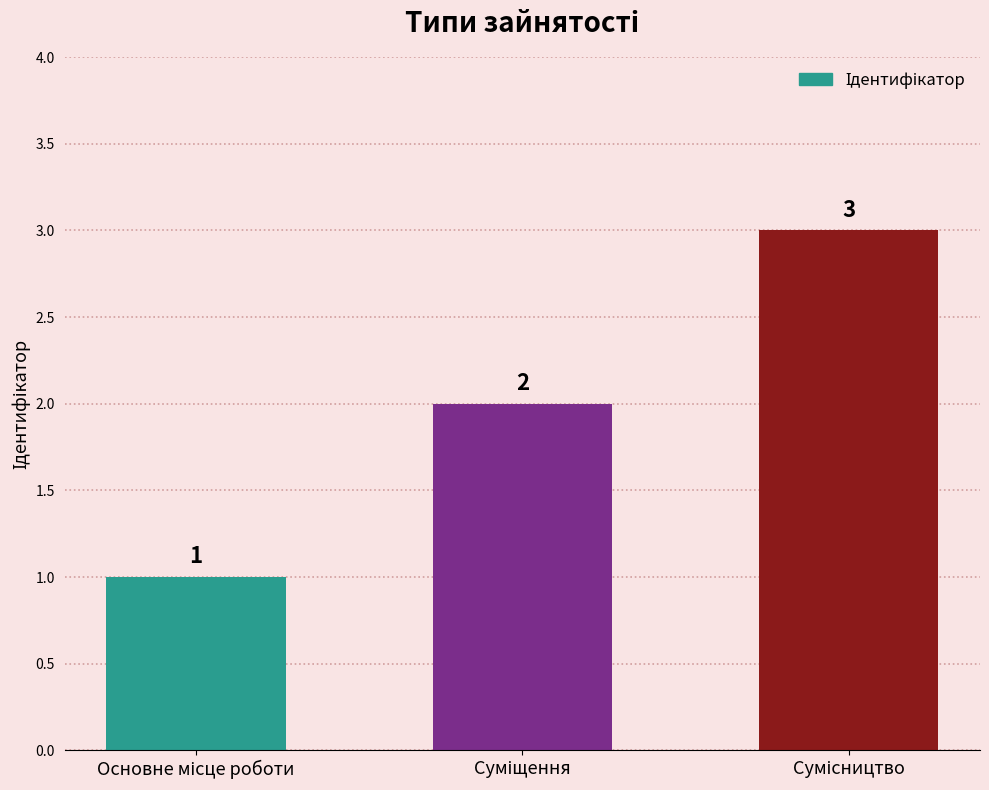

Count the number of categories in the chart.

3